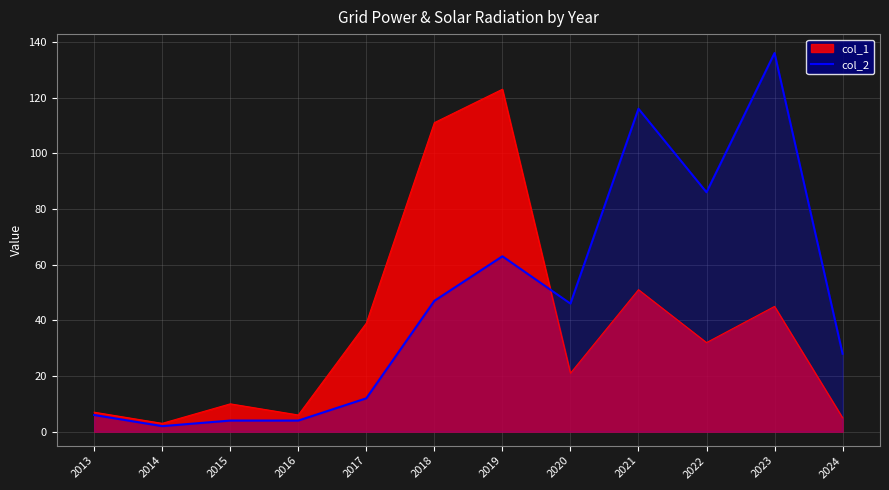

True or false: col_1 has a value of 24 at 2023.

False